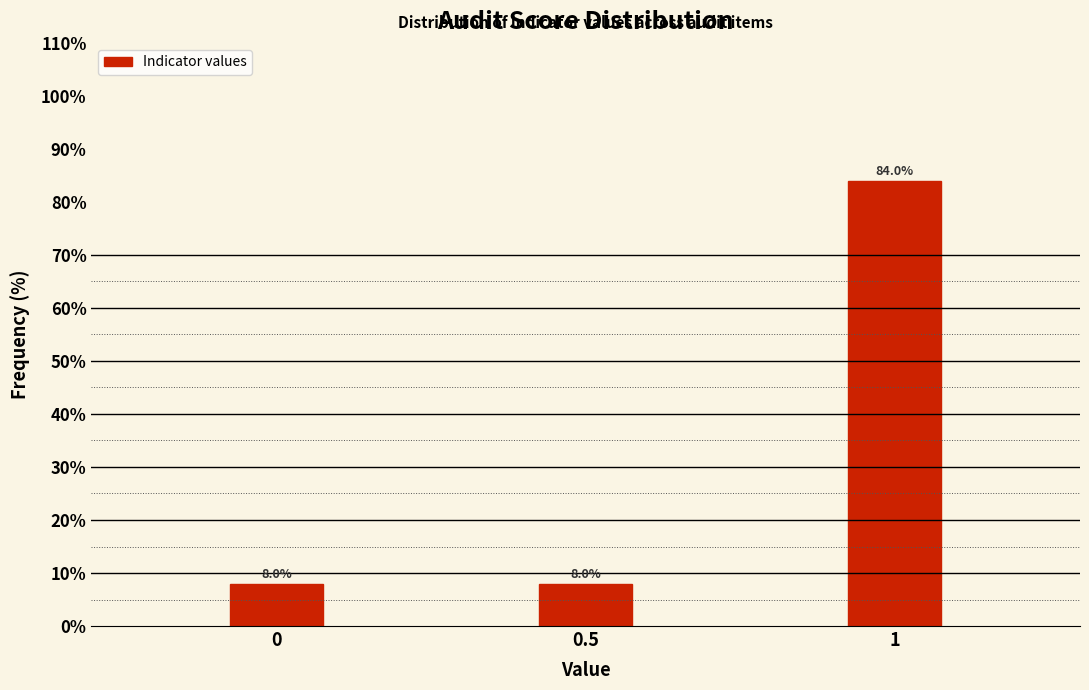

Reading right to left, list all the values displayed in this chart.

84	8	8